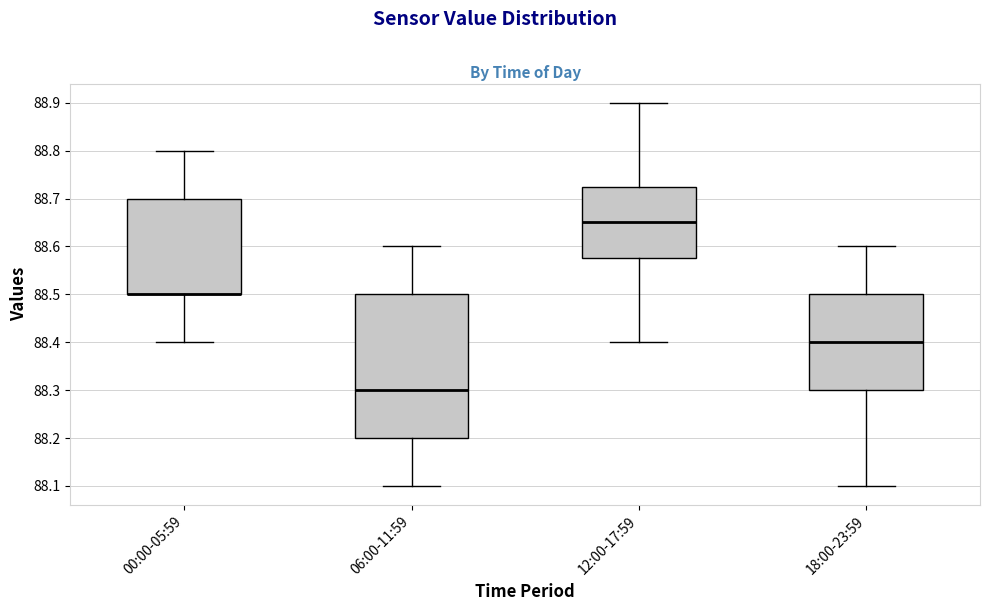

Which box is the tallest, from its lower edge to its upper edge?

06:00-11:59